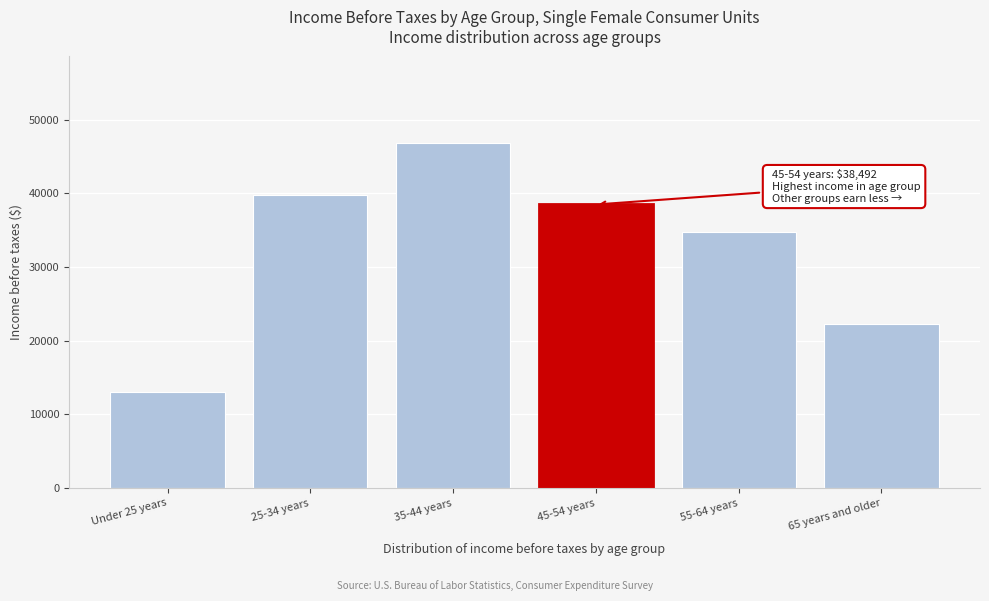

Reading left to right, transcribe all the data shown in this chart.

13079	39761	46876	38492	34705	22238